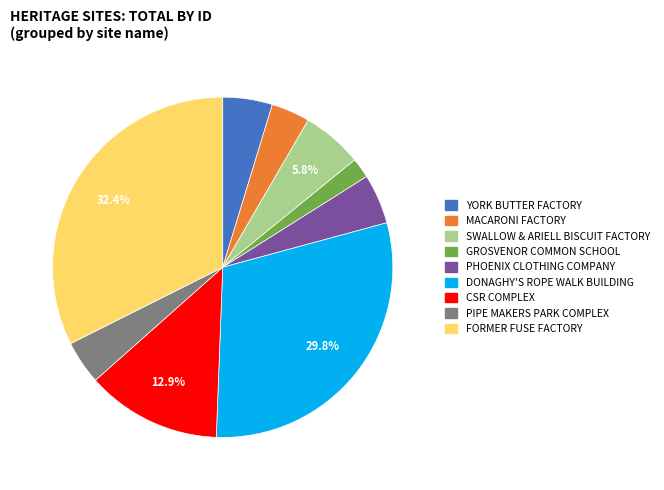

Does any single category account for the majority?

No